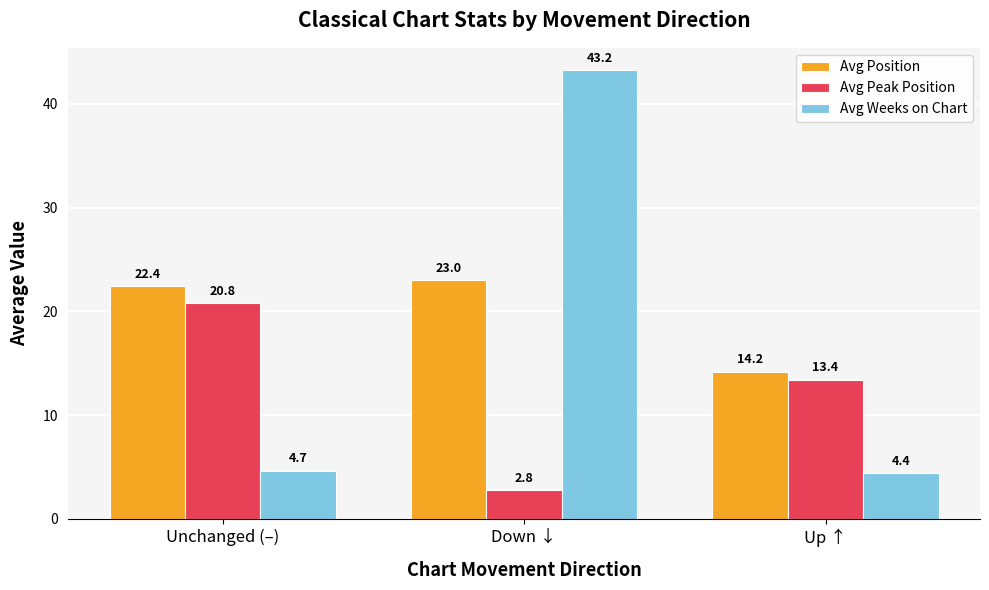

Where is Avg Weeks on Chart nearest to the value 23?

Unchanged (–)